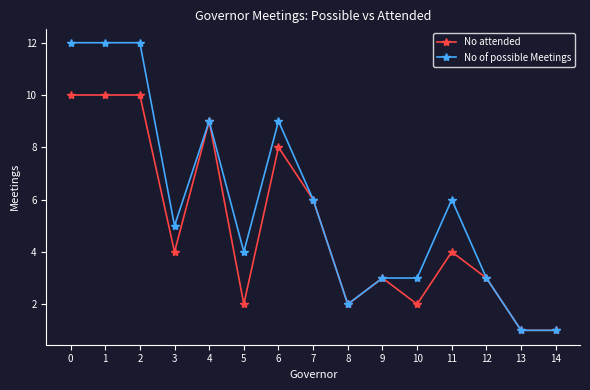

What is the approximate value of No attended at 4?

9